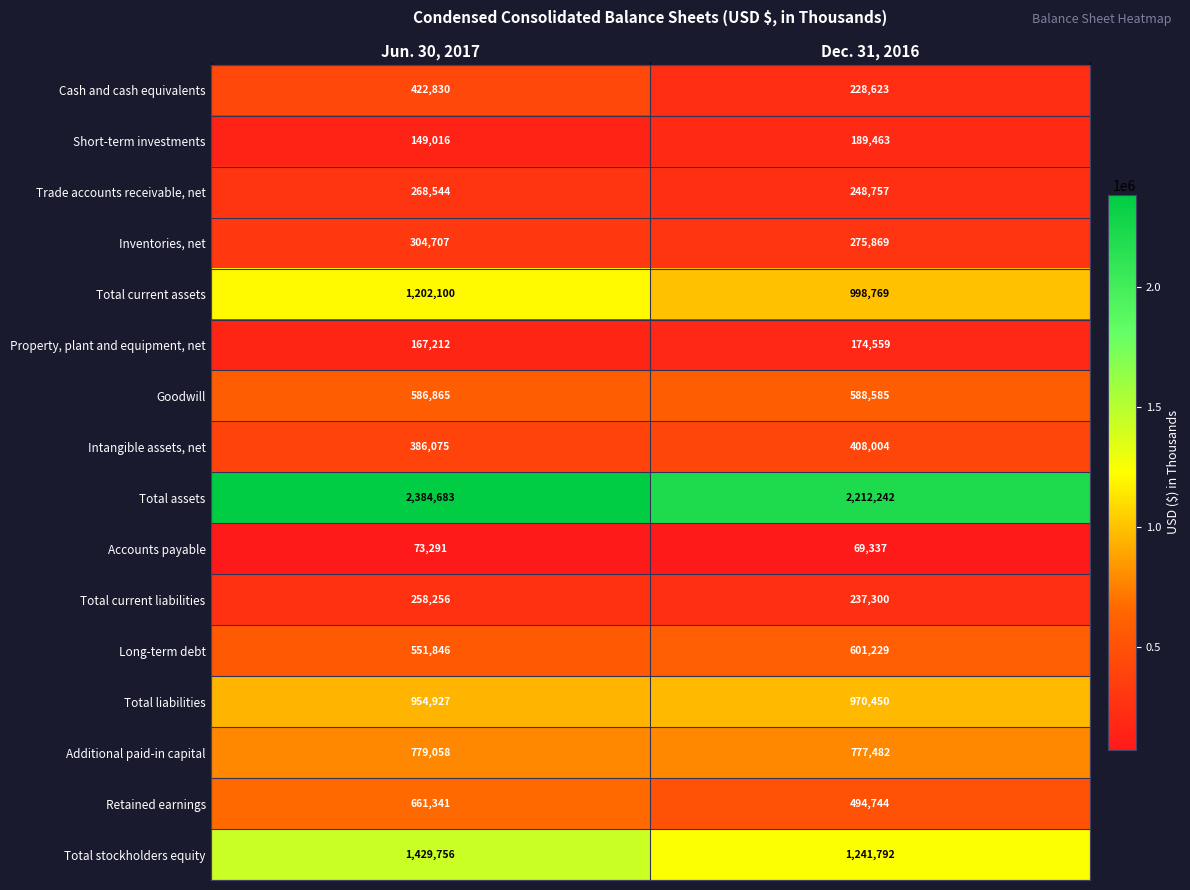

The value of Inventories, net at Jun. 30, 2017 is 304707. True or false?

True